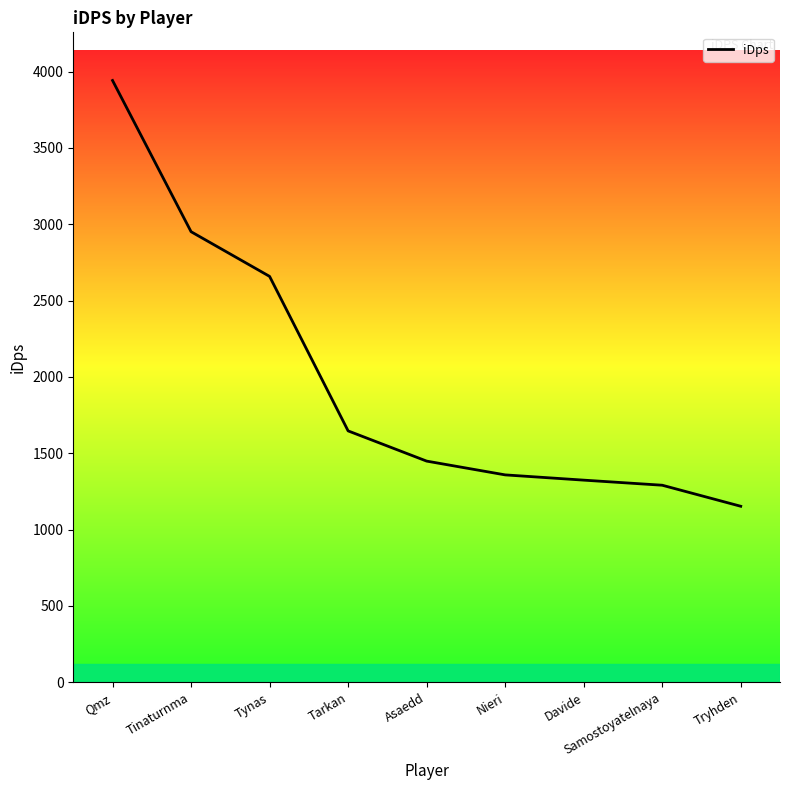

What is the change in value from Tarkan to Nieri?

-288.1